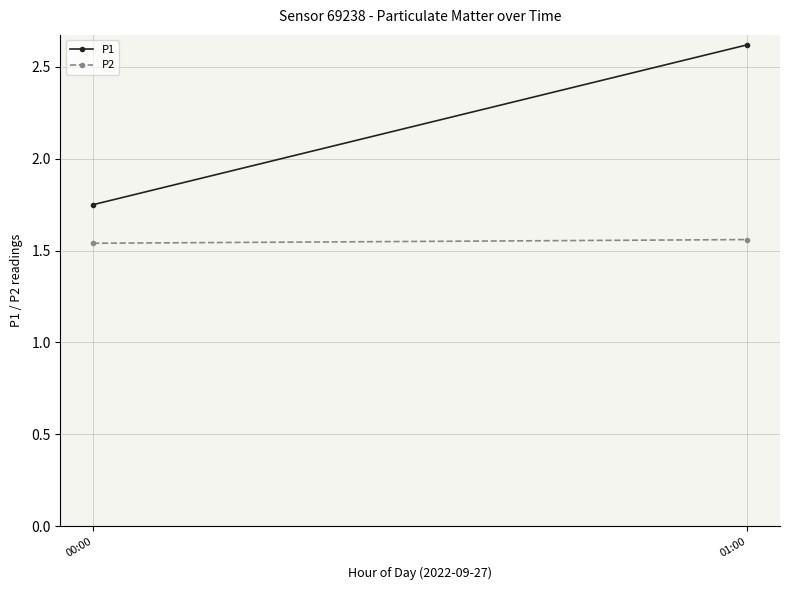

At how many categories does at least one series exceed 2?

1